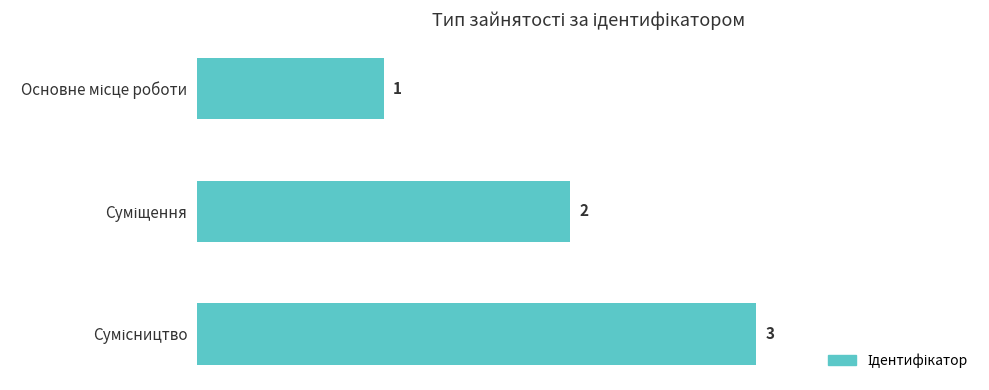

What is the value of the 2nd bar from the top?

2